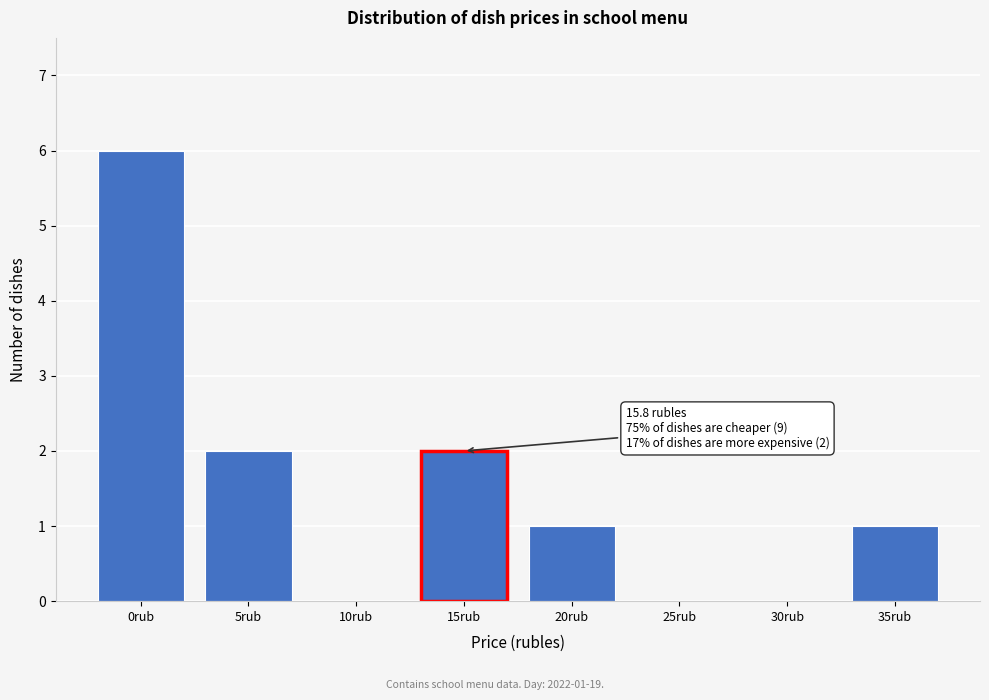

Reading right to left, extract all data points from this chart.

35rub=1	30rub=0	25rub=0	20rub=1	15rub=2	10rub=0	5rub=2	0rub=6